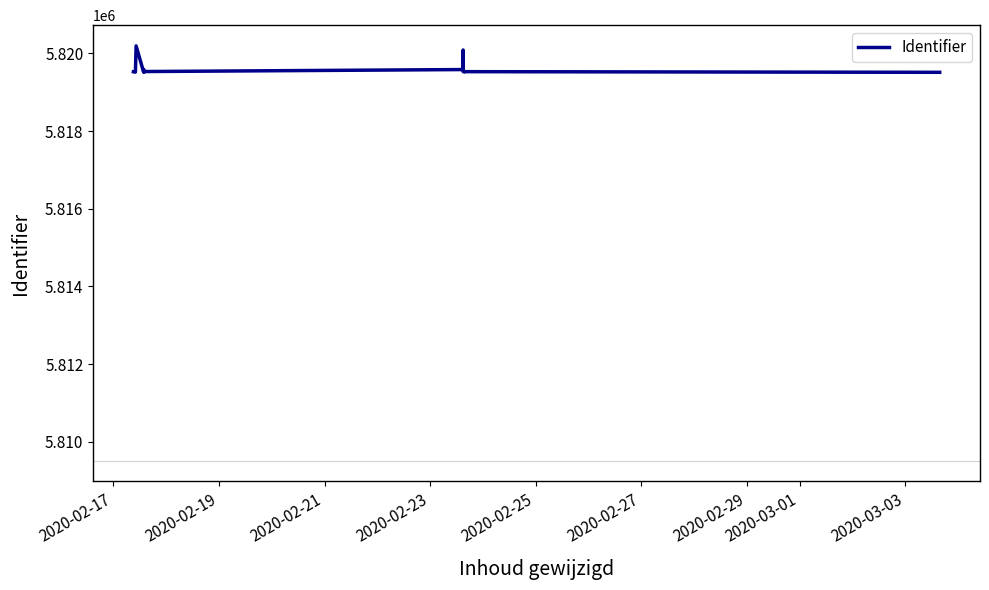

What is the difference between the maximum and minimum values?

680